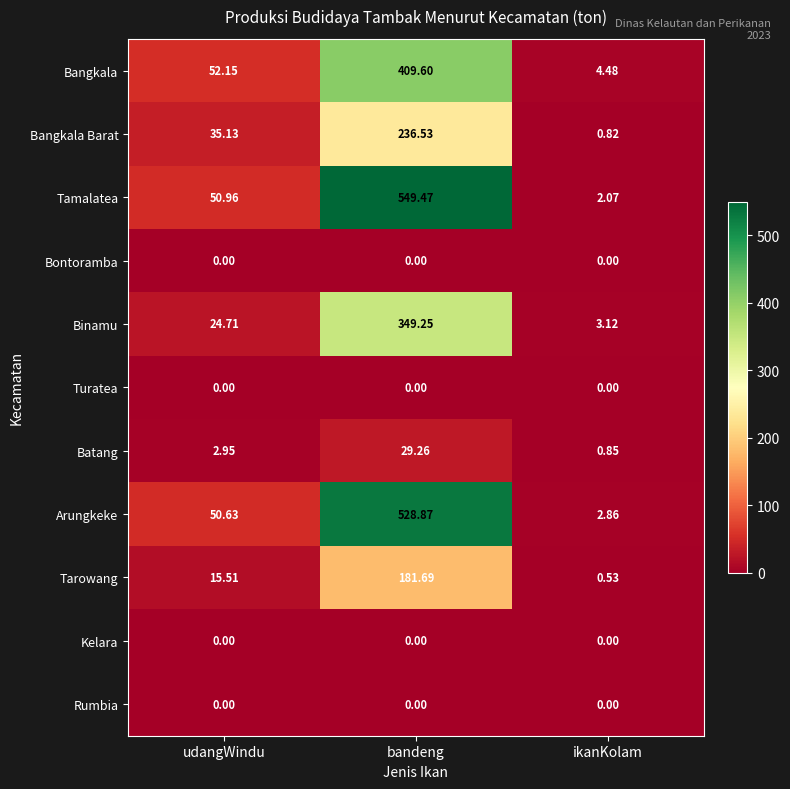

Which category has the highest value across all series?

bandeng